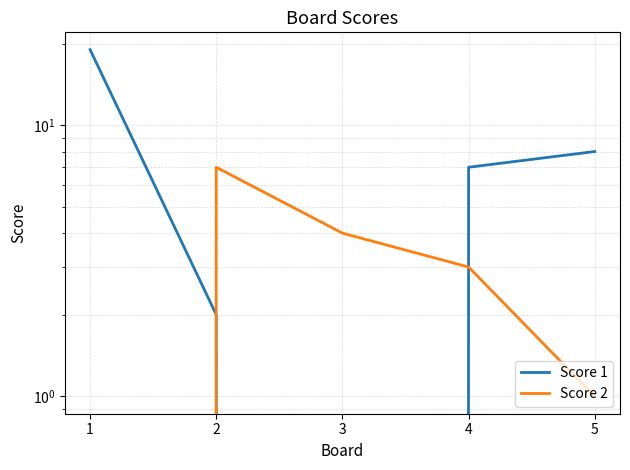

Where does the Score 1 series first go above 7?

1